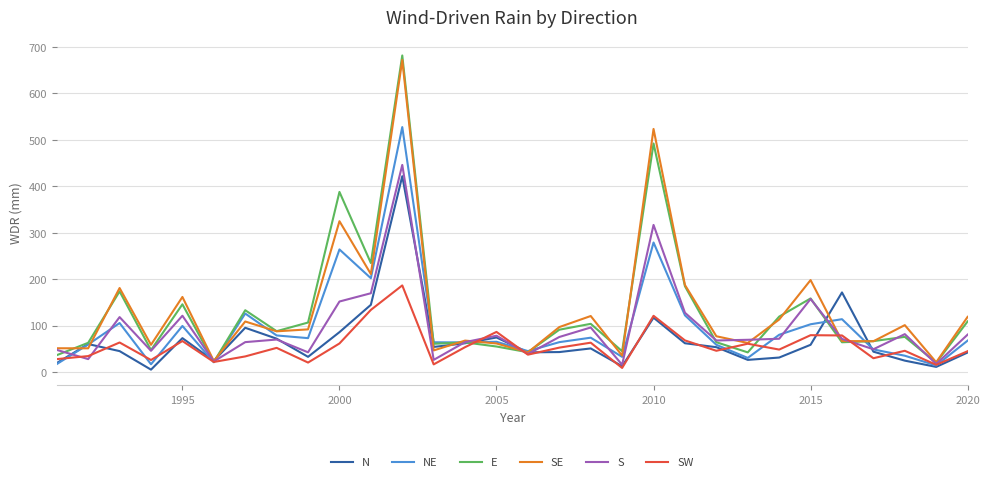

Which series ends up on top after the final intersection of S and E?

E